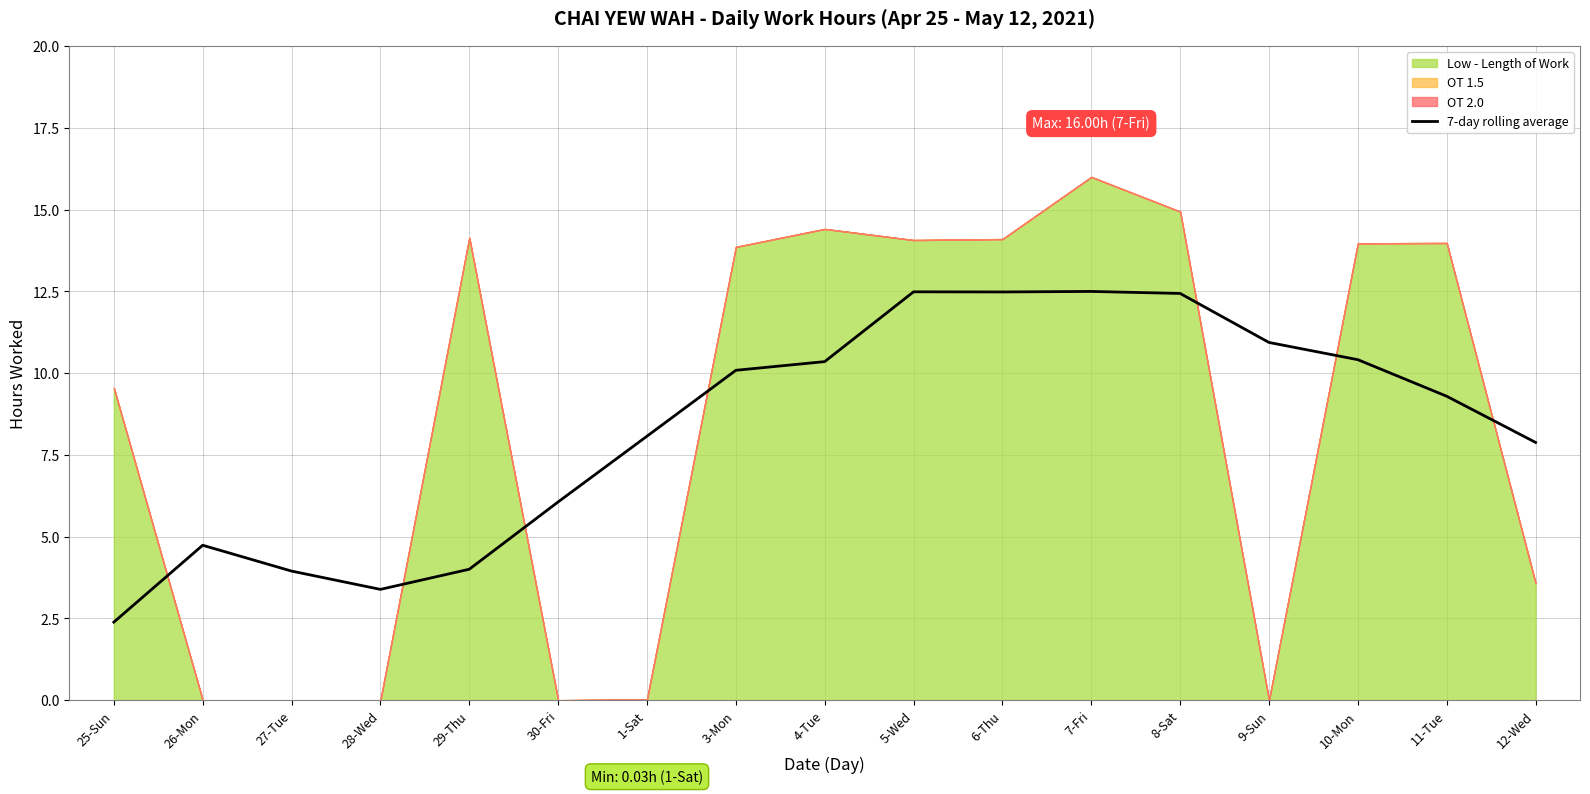

How many categories are shown in the chart?

17